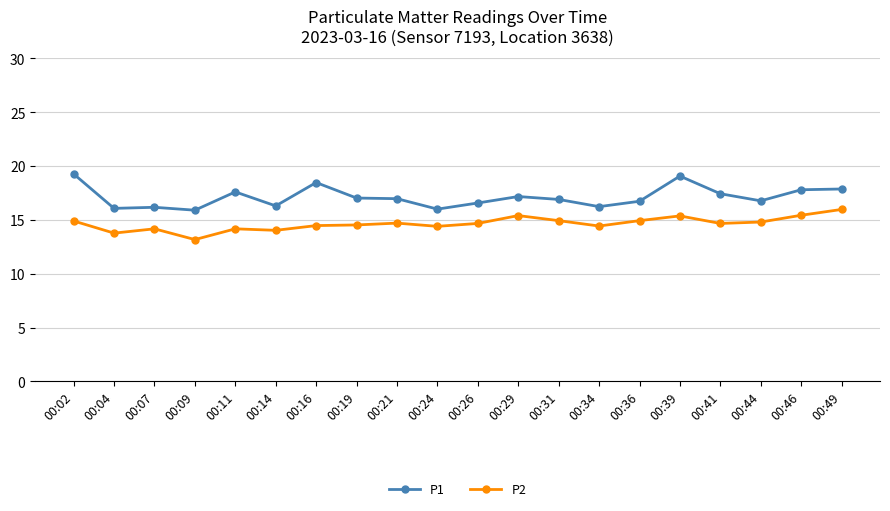

How many series are shown in this chart?

2